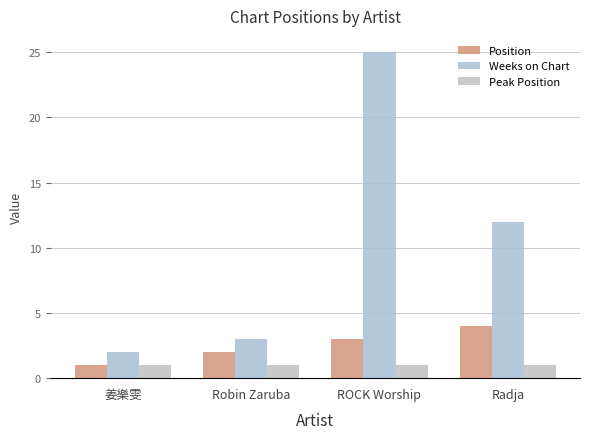

What is the label of the 3rd bar from the left?

ROCK Worship